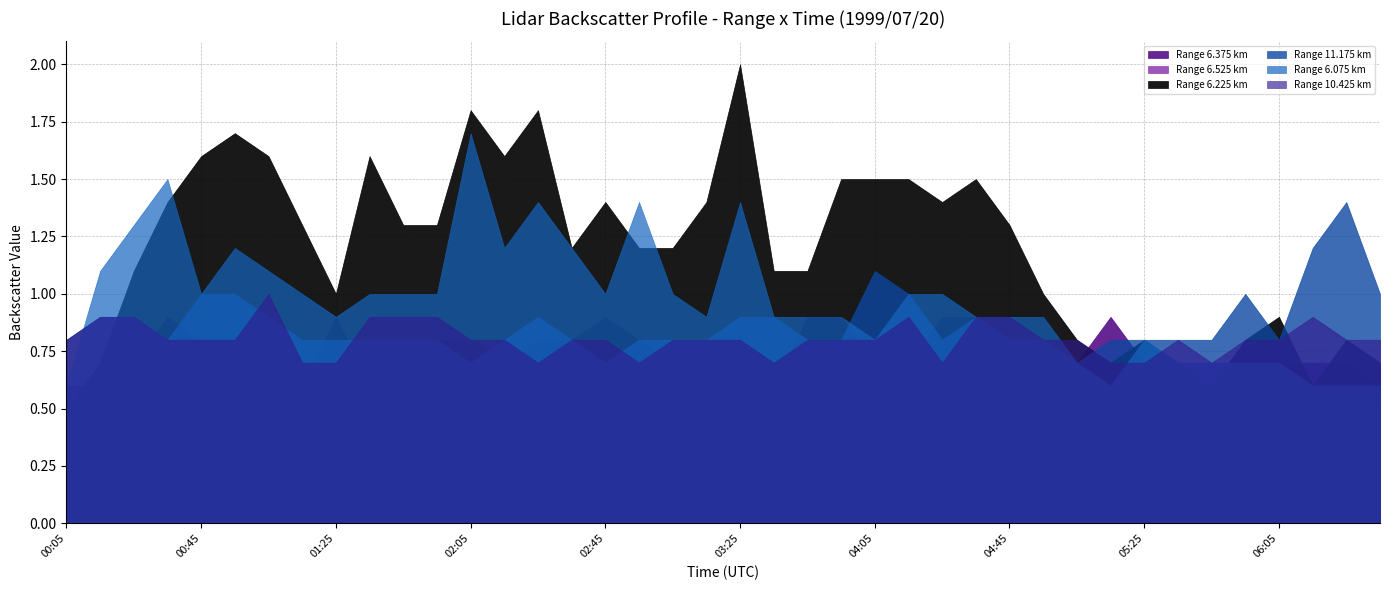

What is the difference between the highest and lowest values at 1999/07/20 03:35?

0.5